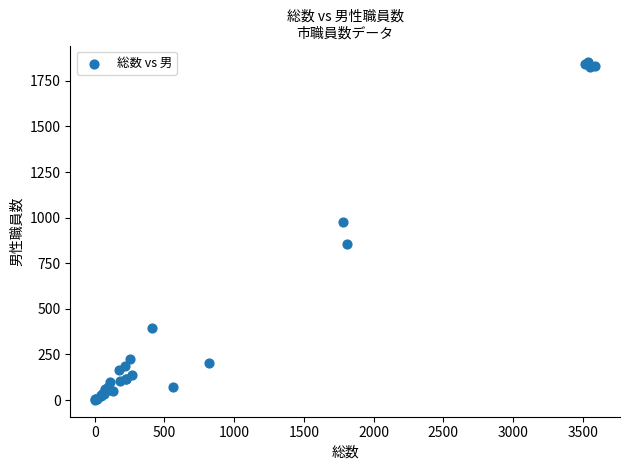

What Y value in the scatter plot is closest to 926?

977